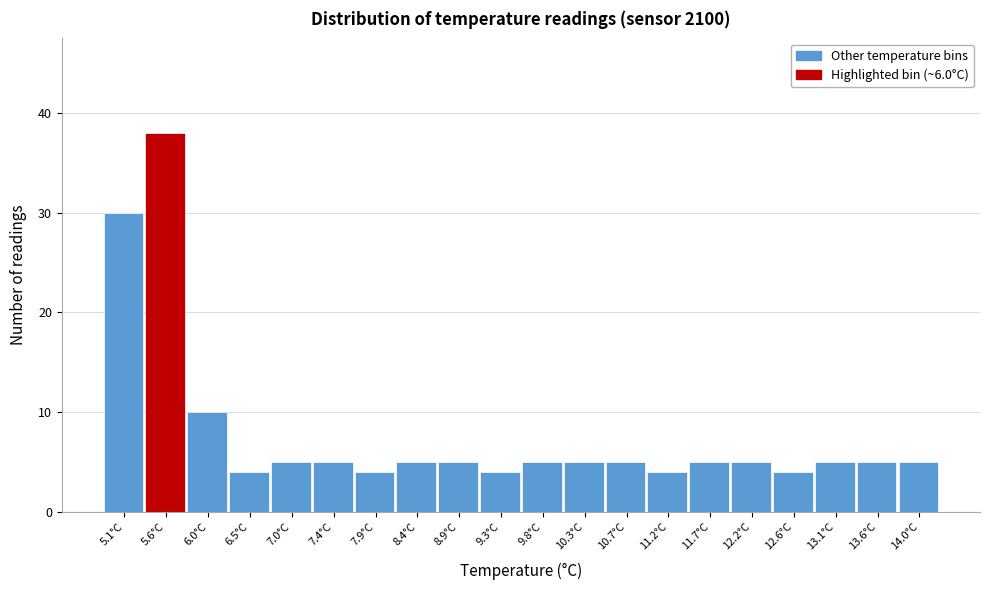

Reading left to right, what are all the values shown in this chart?

30	38	10	4	5	5	4	5	5	4	5	5	5	4	5	5	4	5	5	5